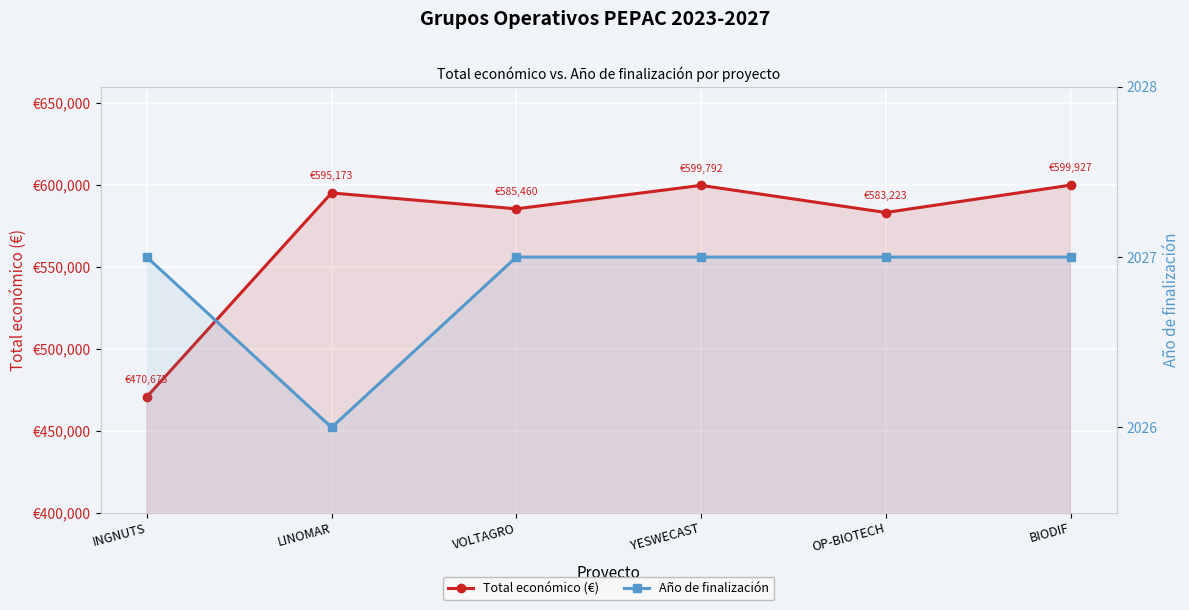

At YESWECAST, list the series in order from largest to smallest.

Total económico (€), Año de finalización